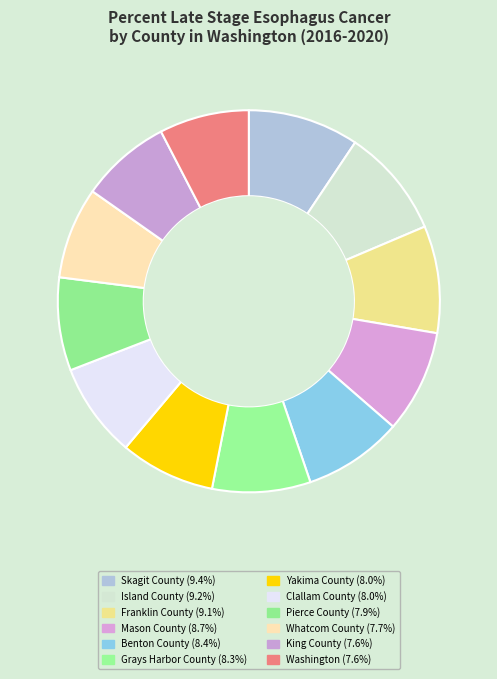

Which has a higher value, Washington or Island County?

Island County